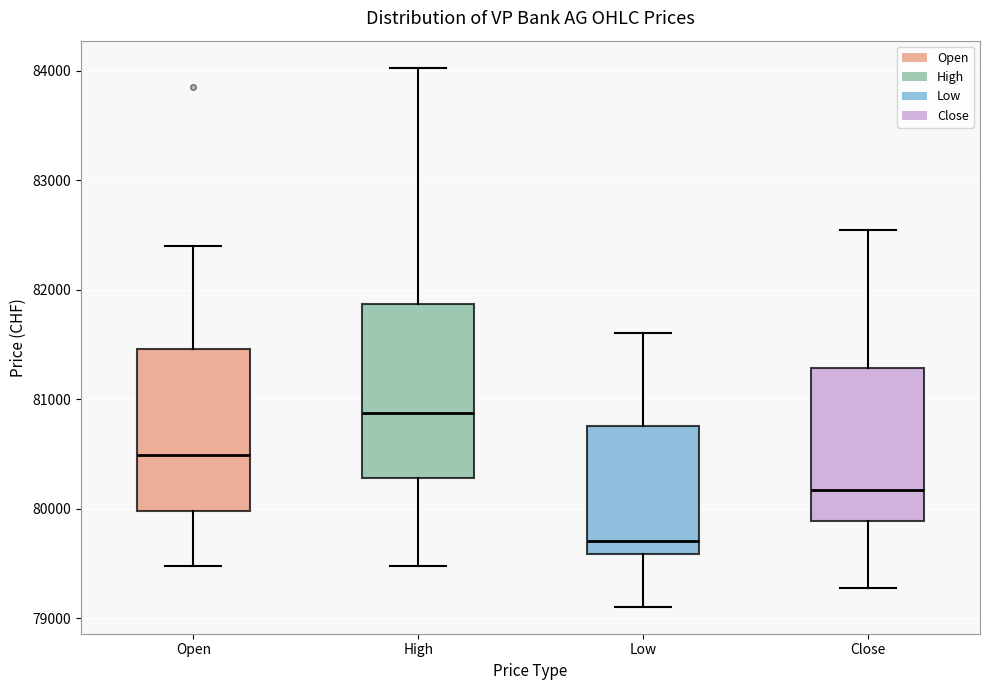

Which box's median line is the highest?

High